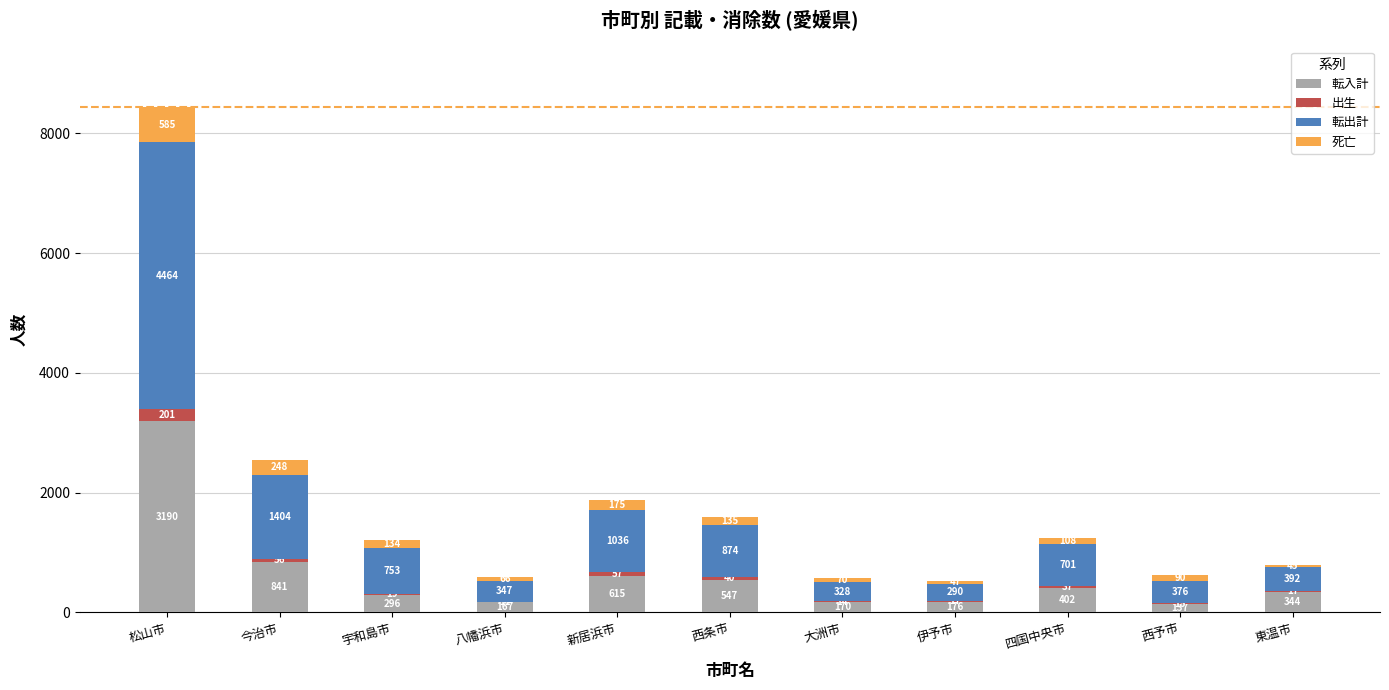

What is the total value across all series at 宇和島市?

1202